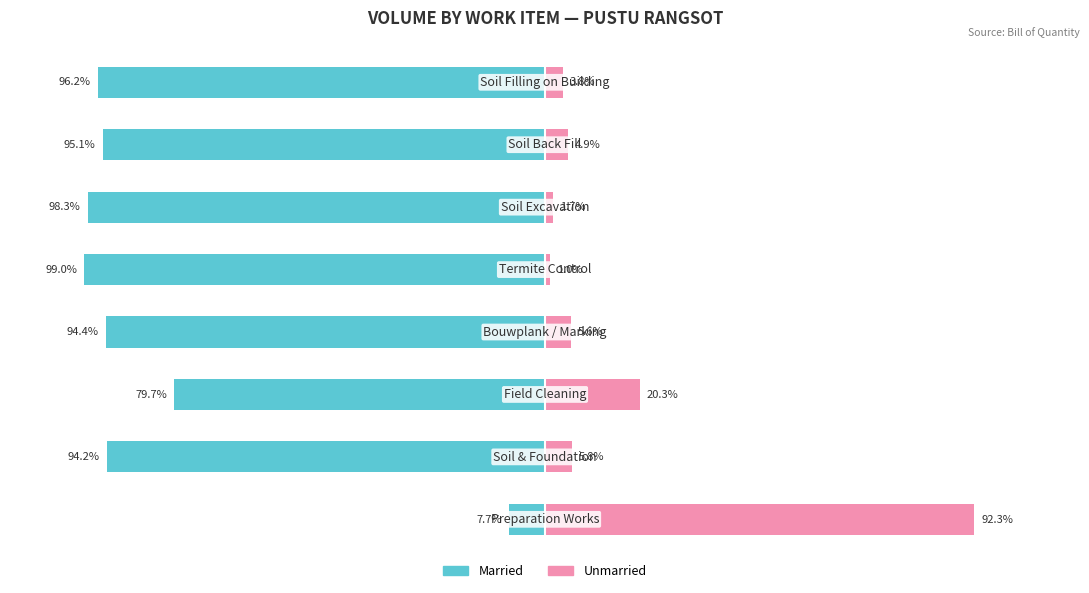

How many values in the Unmarried series exceed 5?

4